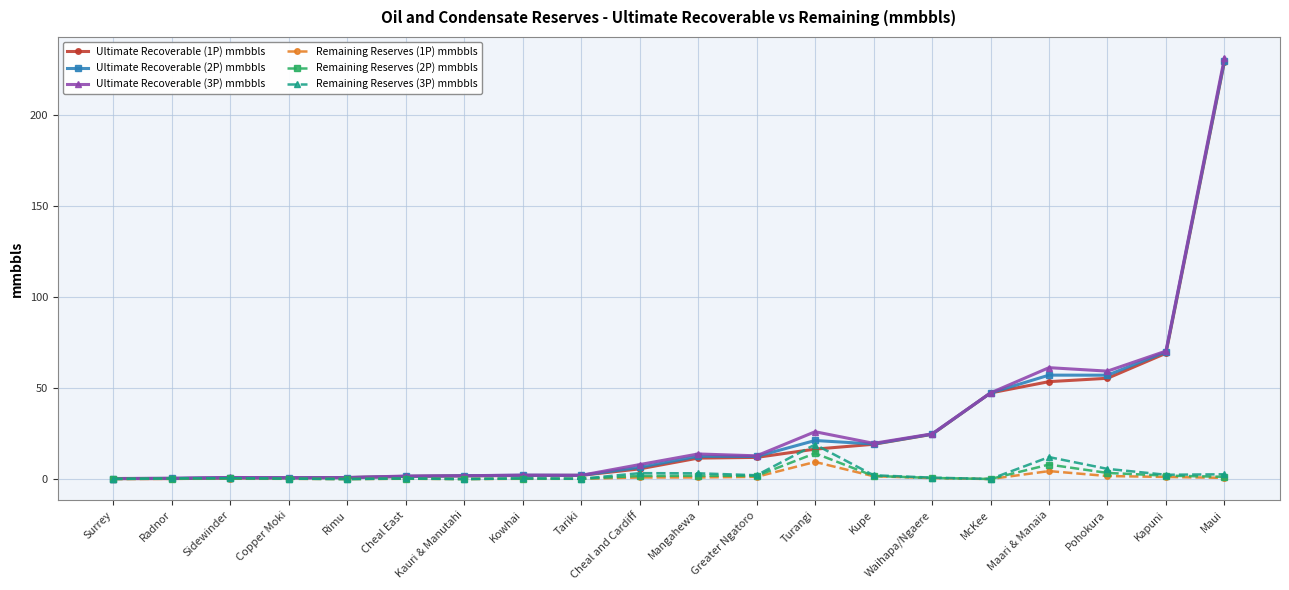

What is the difference between the maximum and minimum values in the Remaining Reserves (1P) mmbbls series?

9.4